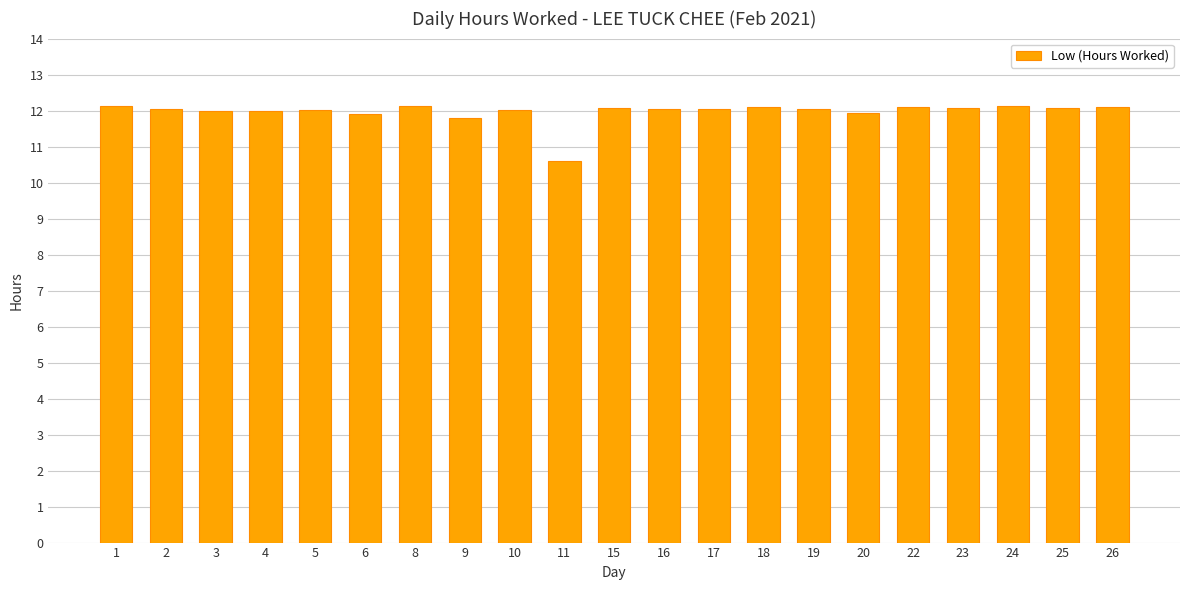

What is the average value?

12.0